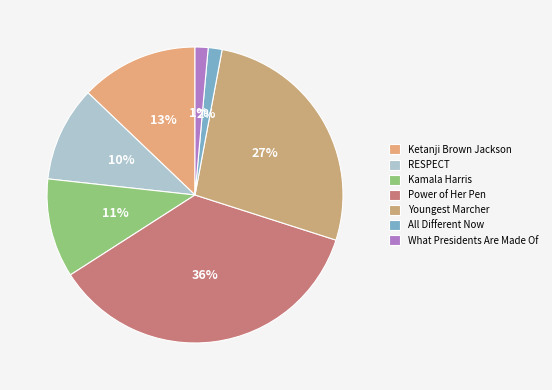

To the nearest percent, what is the combined percentage of All Different Now and RESPECT?

12%